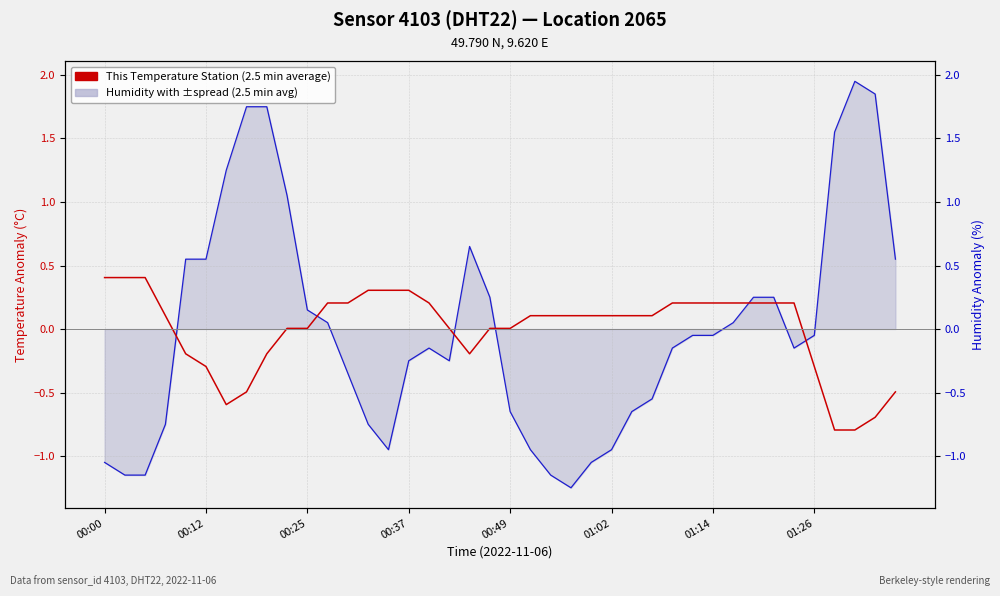

What position from the left is 01:14?

31